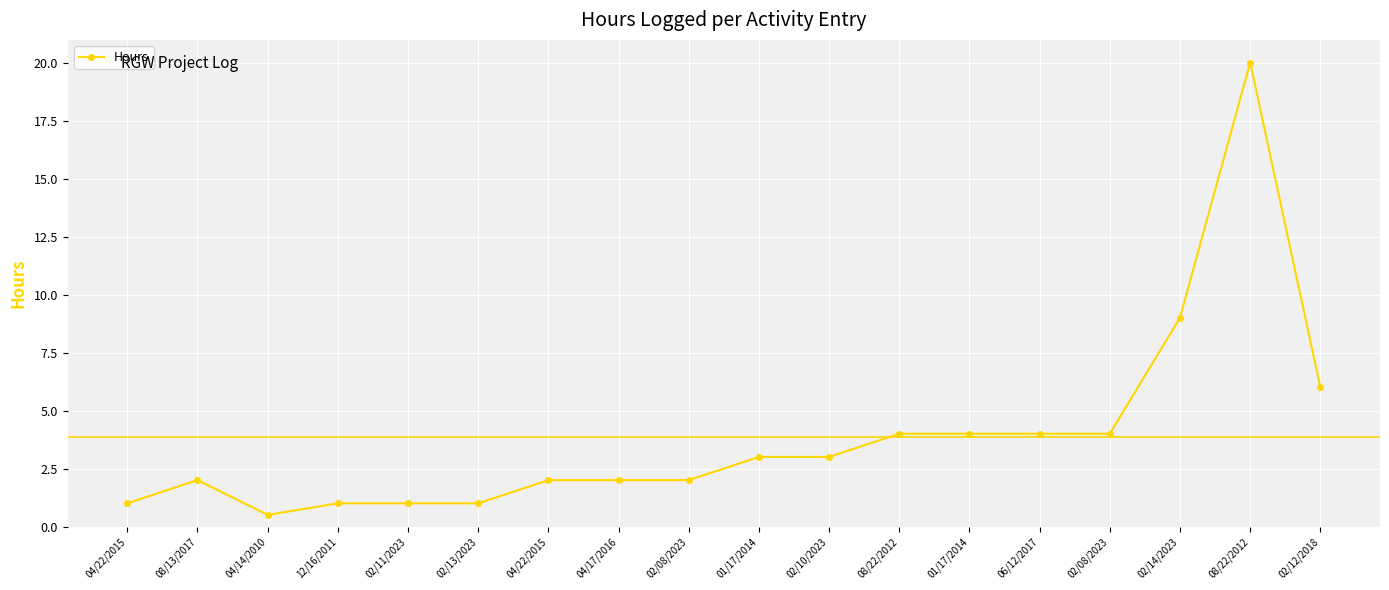

Count the number of categories in the chart.

18